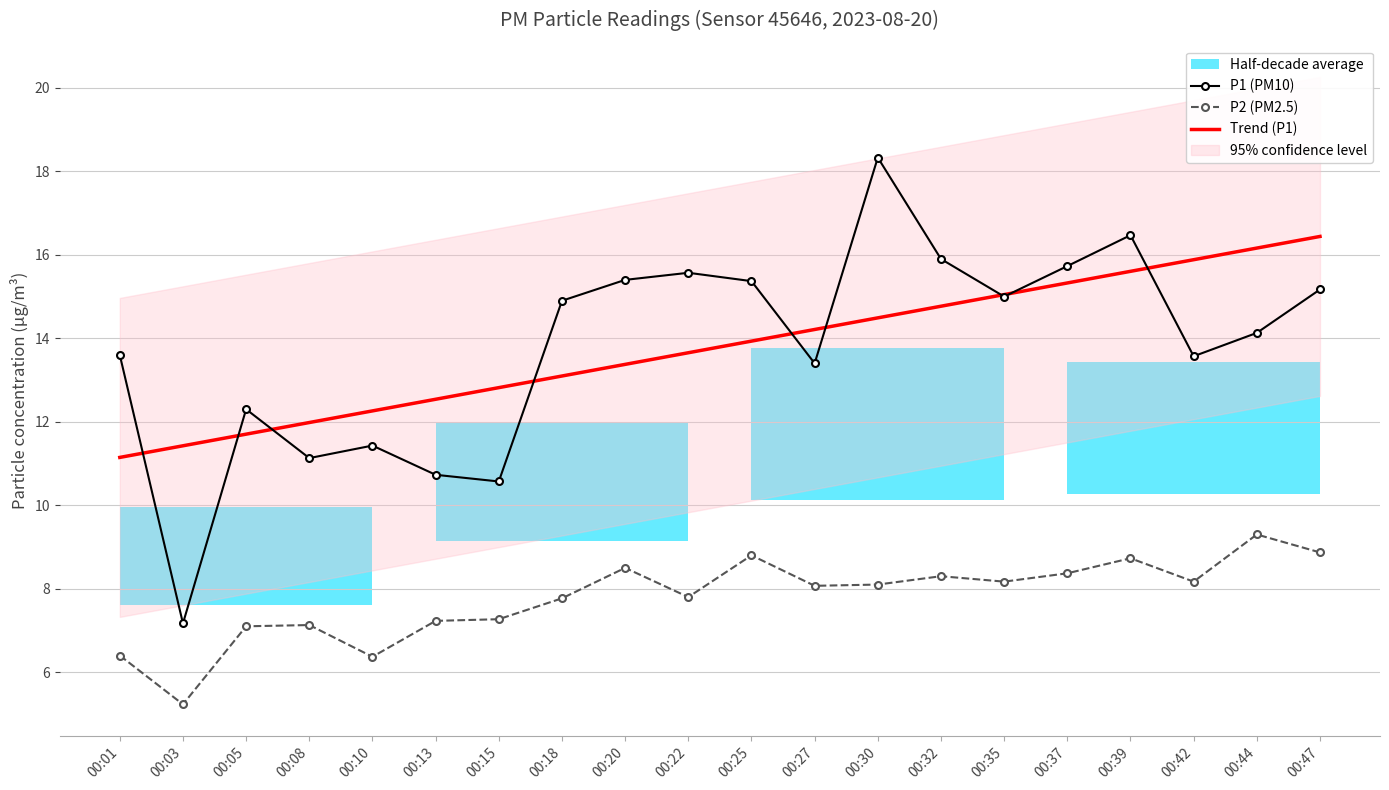

What is the minimum value shown in the chart?

5.2